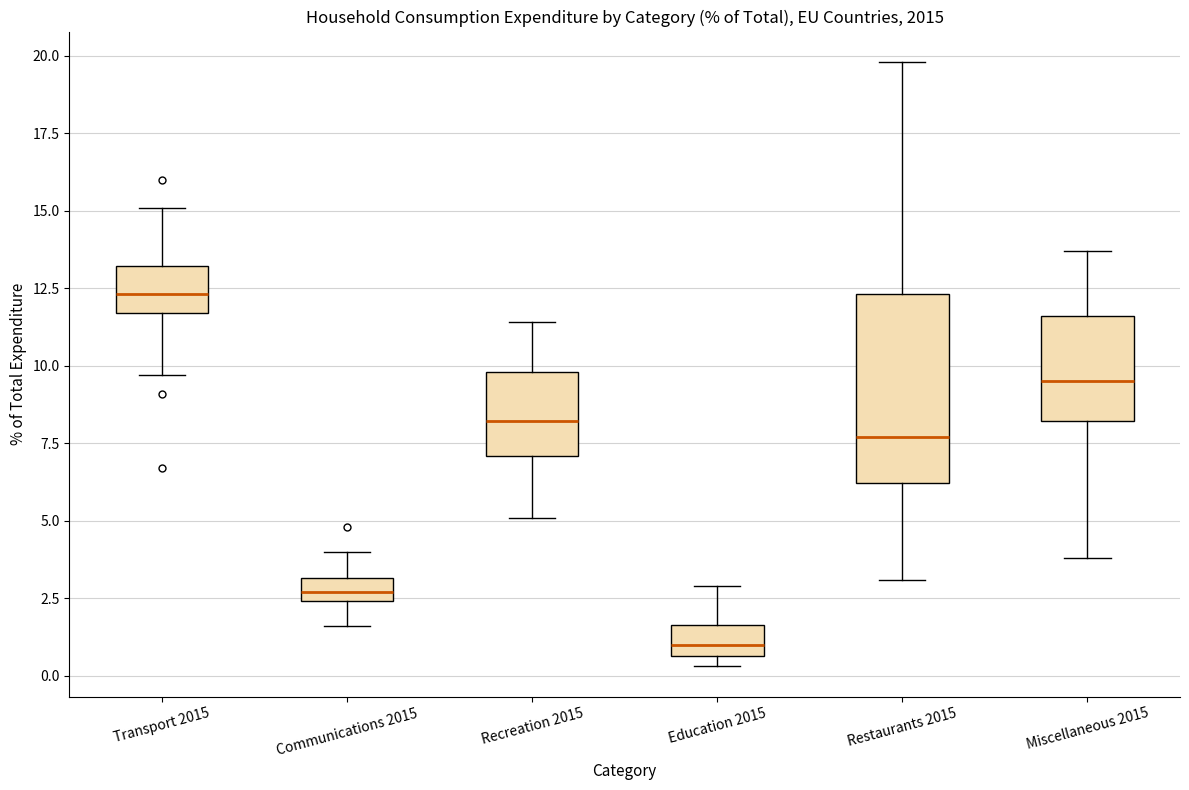

Reading left to right, read every box against the y-axis: the position of its median line, the range the box covers, and the ends of its whiskers. The values are not printed on the chart, so give them approximately, as read against the axis.

Transport 2015: median 12.5, box 11.5 to 13.0, whiskers 9.5 to 15.0
Communications 2015: median 2.5 (inside the box), box 2.5 to 3.0, whiskers 1.5 to 4.0
Recreation 2015: median 8.0, box 7.0 to 10.0, whiskers 5.0 to 11.5
Education 2015: median 1.0, box 0.5 to 1.5, whiskers 0.5 (just below the box's lower edge) to 3.0
Restaurants 2015: median 7.5, box 6.0 to 12.5, whiskers 3.0 to 20.0
Miscellaneous 2015: median 9.5, box 8.0 to 11.5, whiskers 4.0 to 13.5